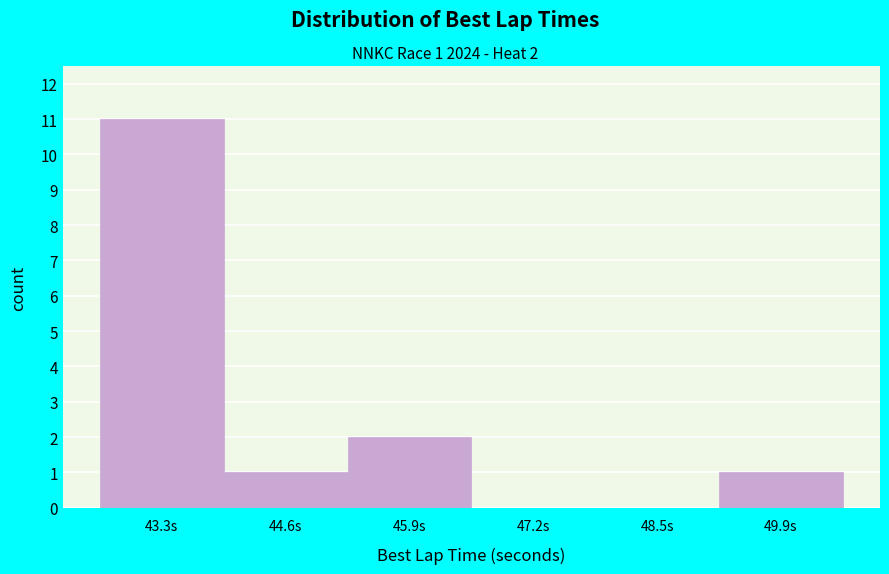

Which range on the x-axis has the tallest bar?

42.6 to 44.0